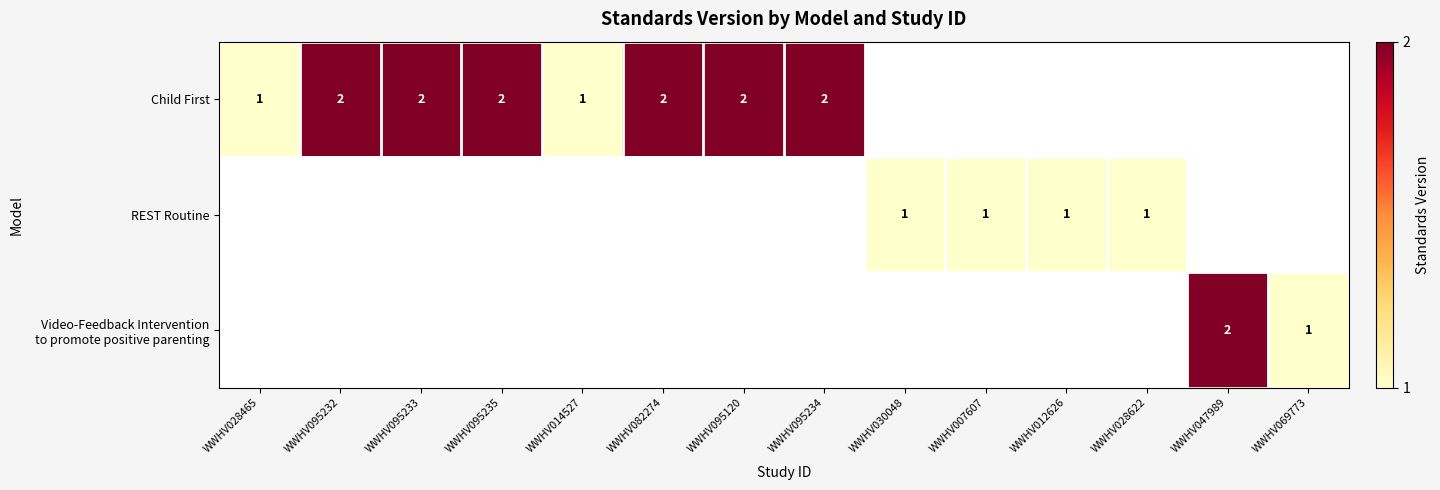

Which has a higher value, WWHV082274 or WWHV028465?

WWHV082274